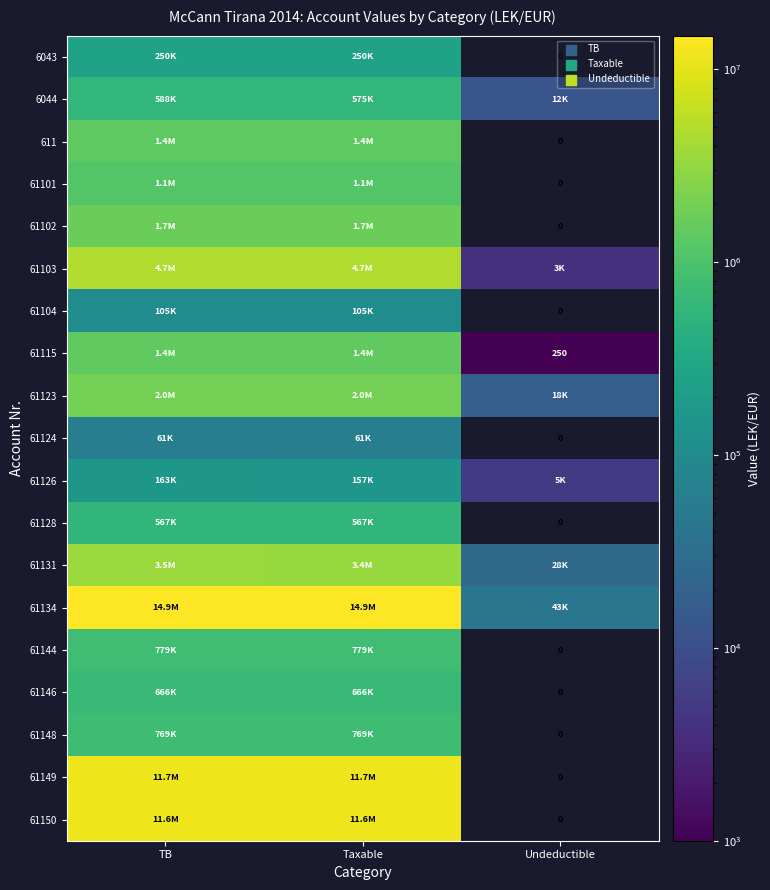

At which label does 61124 reach its peak?

TB